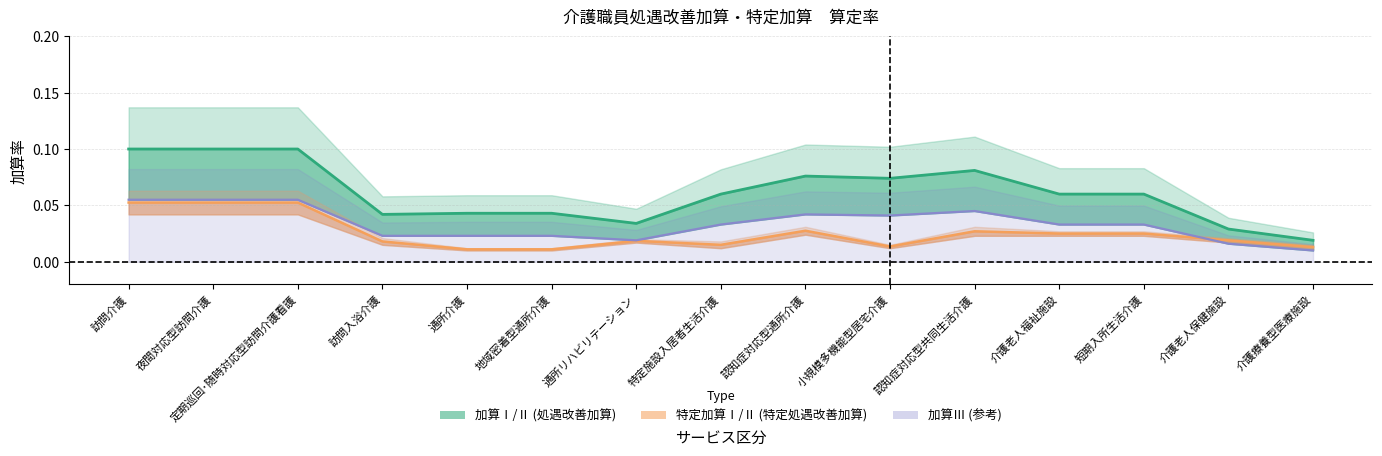

Which label corresponds to the largest value in the chart?

訪問介護